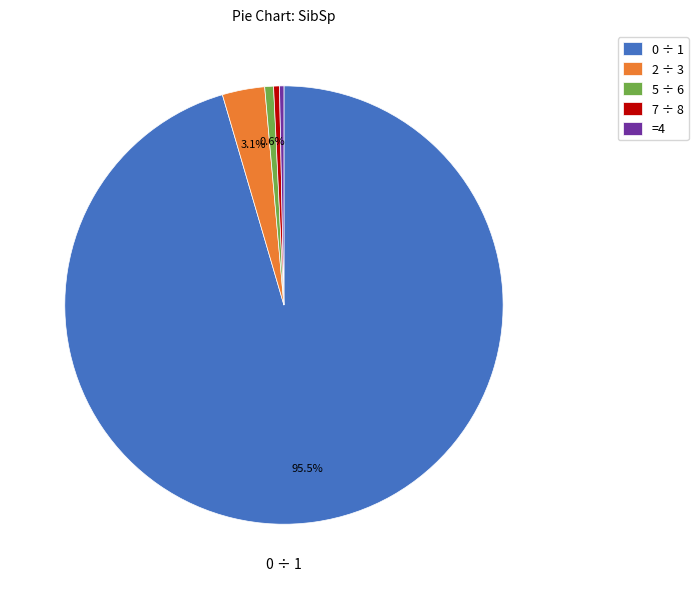

What is the largest slice in the pie chart?

0 ÷ 1